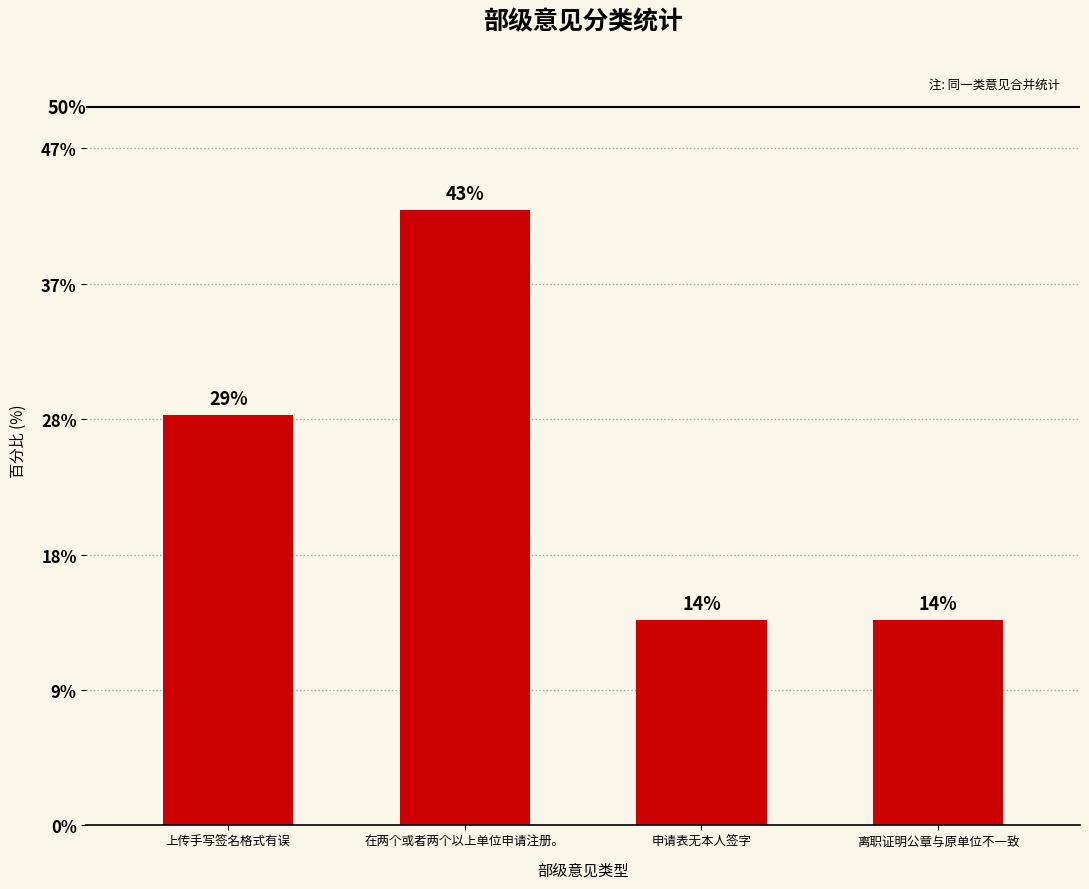

True or false: the data shows 14.3 at 离职证明公章与原单位不一致.

True